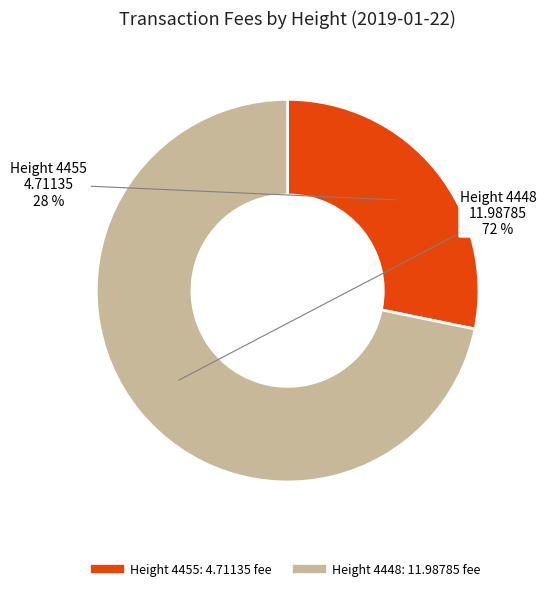

Is there a majority slice in this chart?

Yes